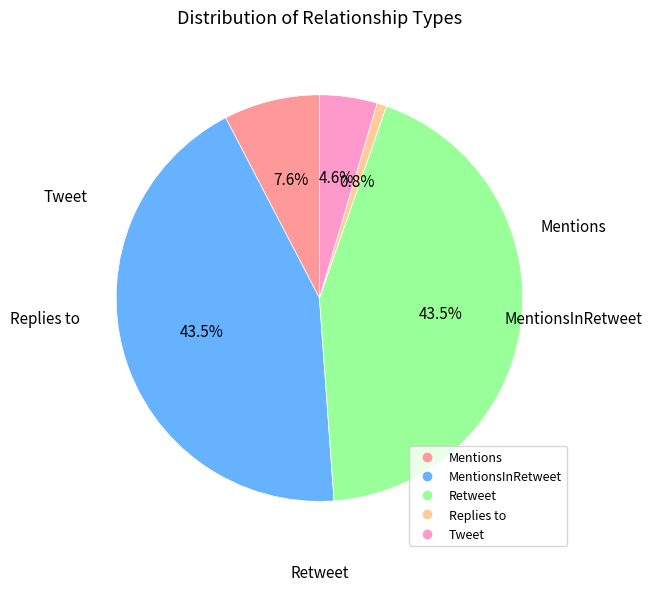

Is there a majority slice in this chart?

No